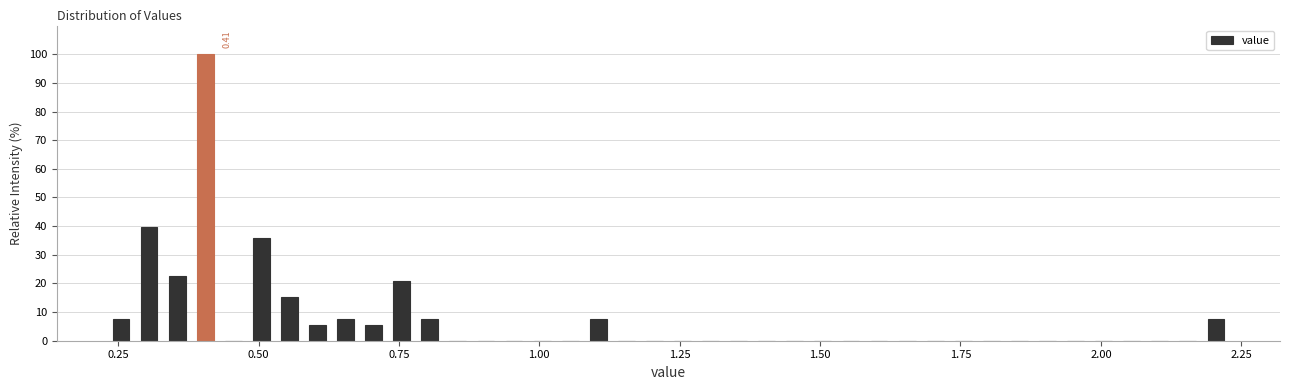

Read against the x-axis, roughly where is the centre of the tallest bar?

0.40